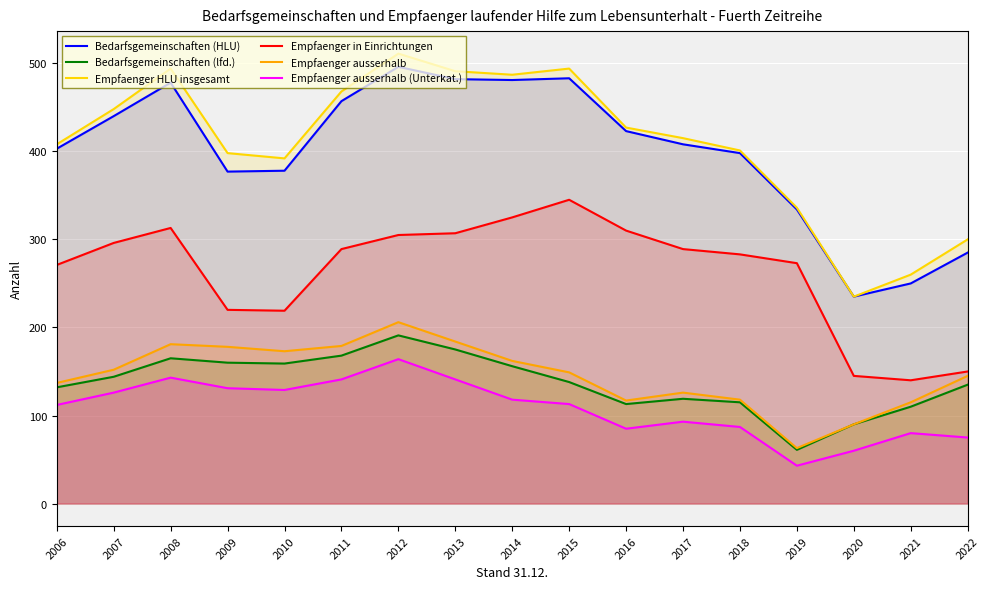

Does the chart display data point markers on the line(s)?

No